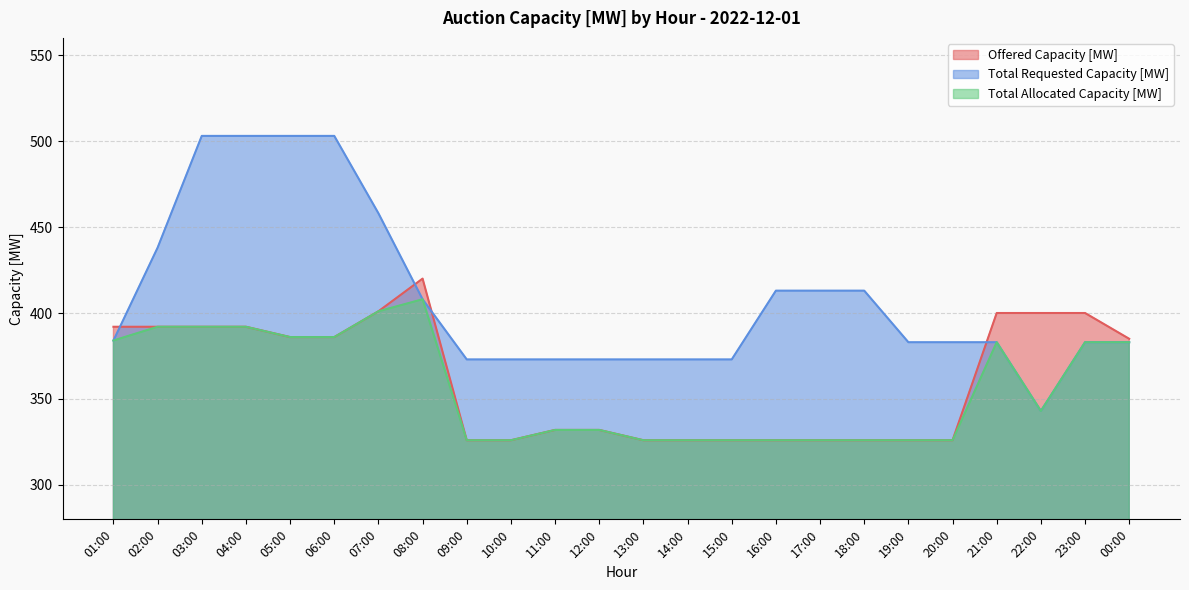

True or false: Total Allocated Capacity [MW] and Offered Capacity [MW] intersect in this chart.

False